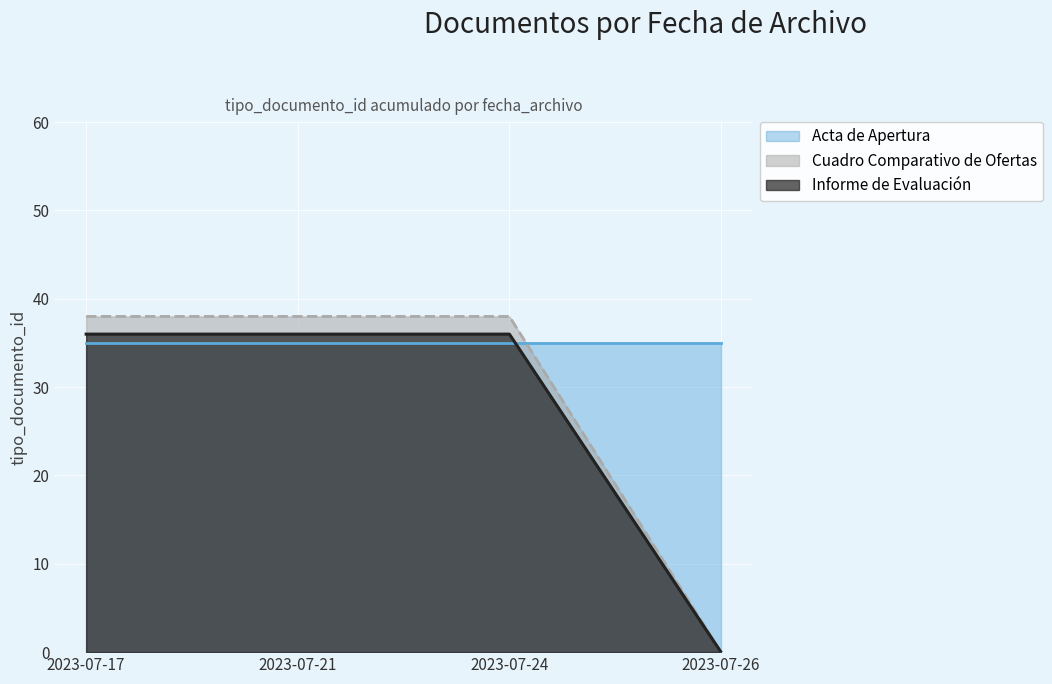

List the series in order of their overall mean, highest first.

Acta de Apertura, Cuadro Comparativo de Ofertas, Informe de Evaluación